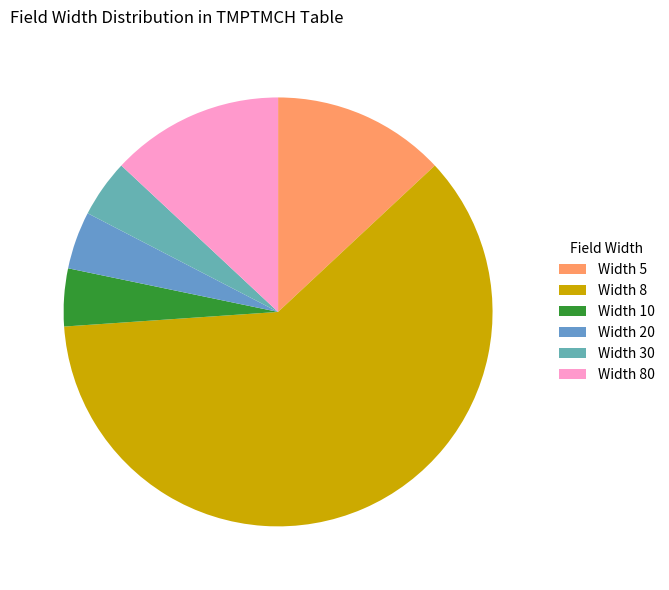

How many slices are in this pie chart?

6